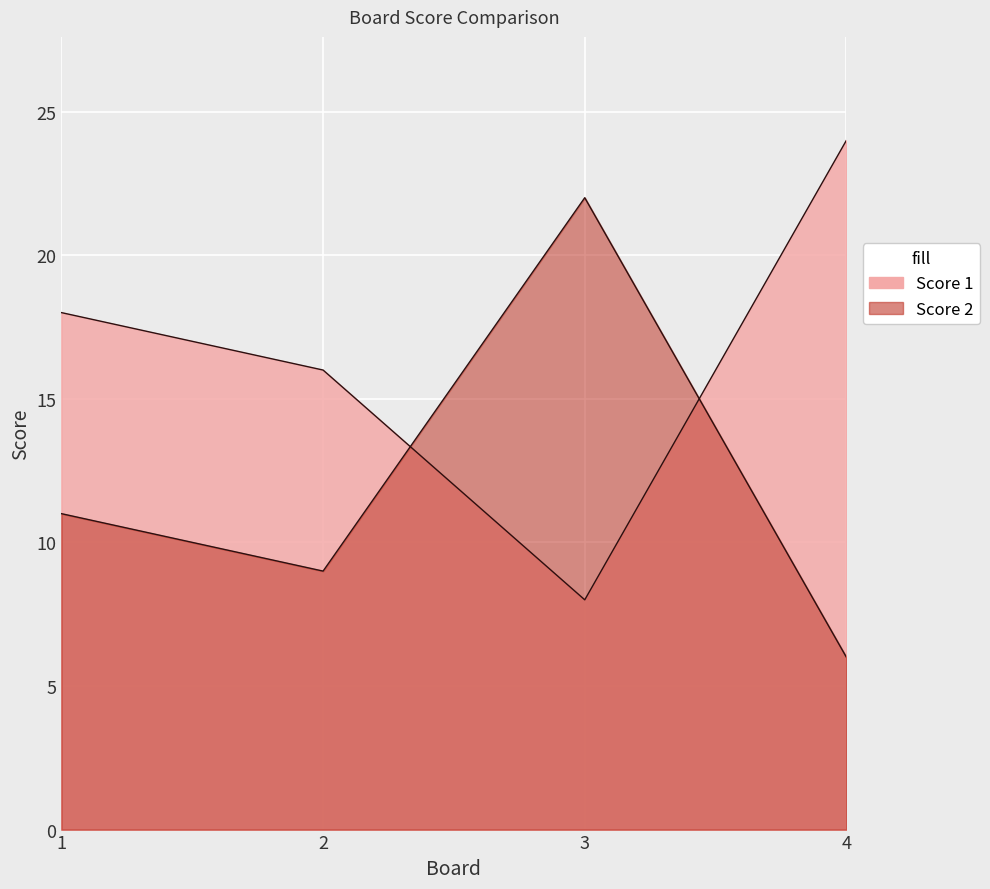

How many Score 1 values are between 16 and 24?

3